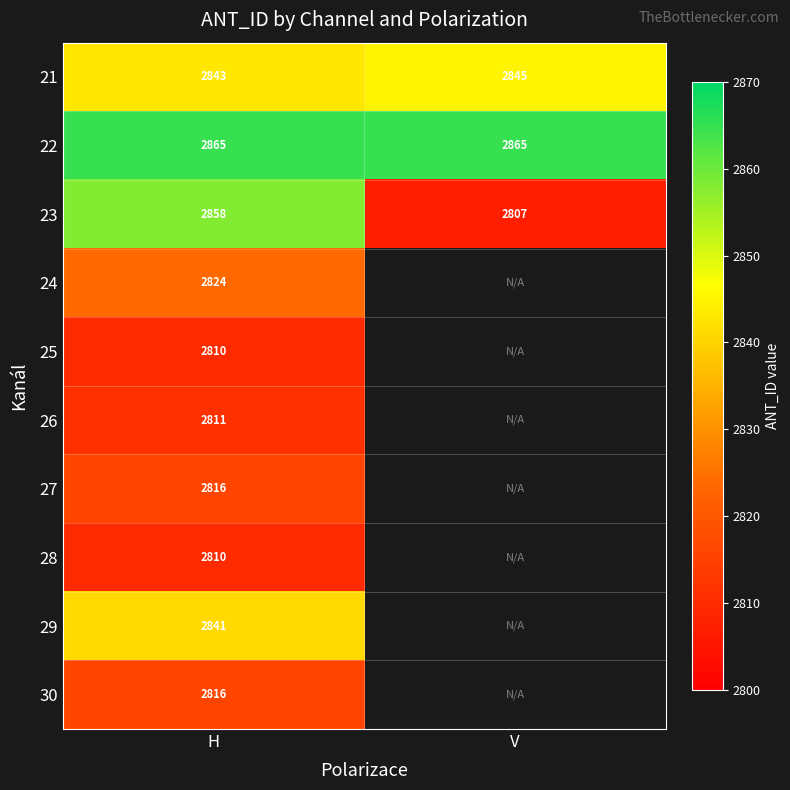

What is the minimum value shown in the chart?

2807.0